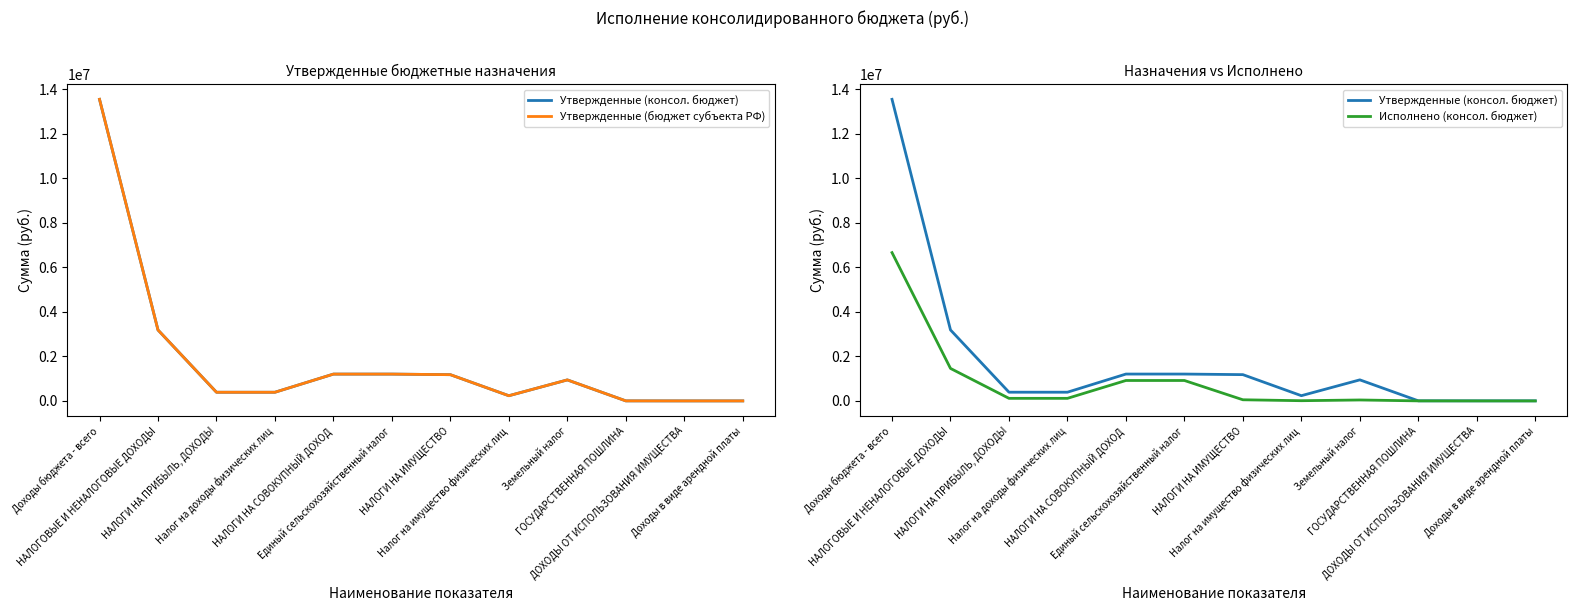

What is the spread (max minus min) of values at Земельный налог?

903381.4